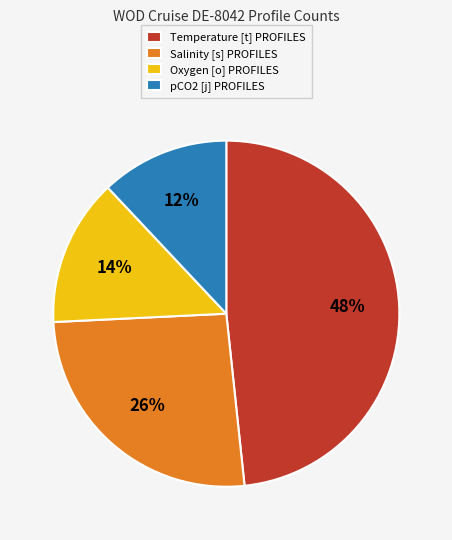

Is there a majority slice in this chart?

No